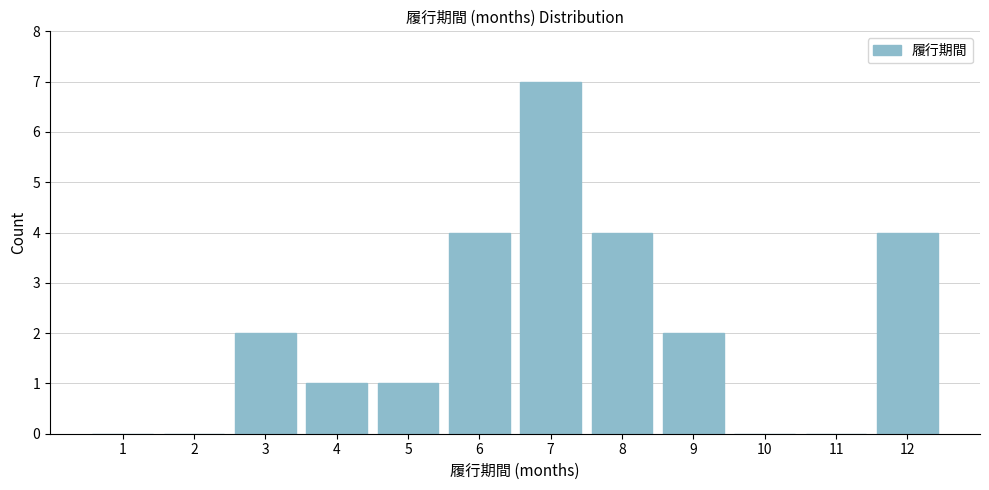

Reading right to left, extract all data points from this chart.

12=4	11=0	10=0	9=2	8=4	7=7	6=4	5=1	4=1	3=2	2=0	1=0